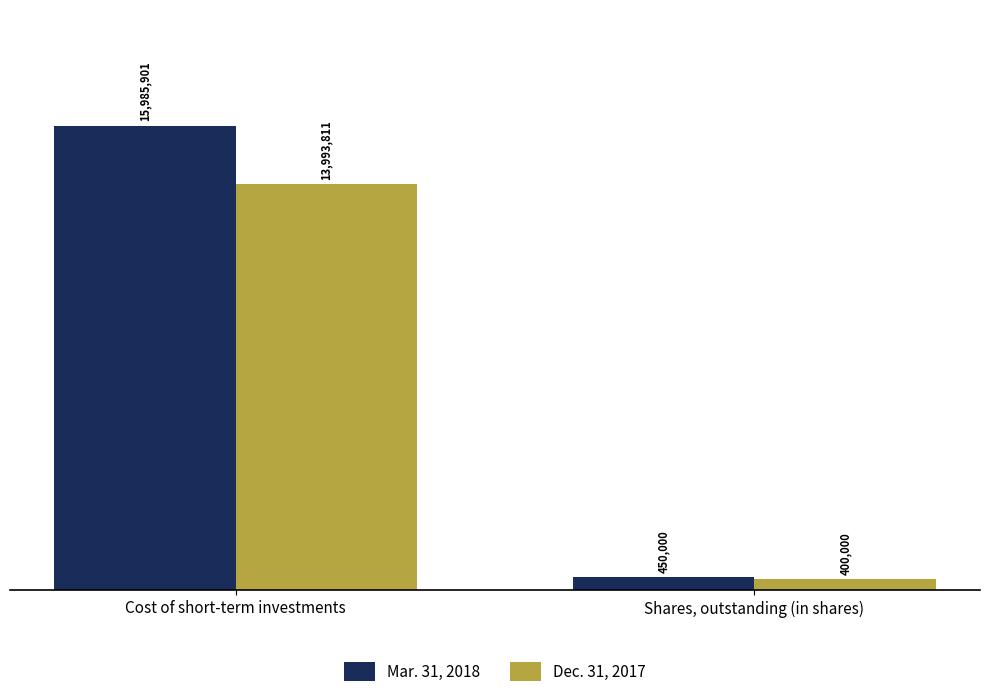

Rank the series at Cost of short-term investments from lowest to highest value.

Dec. 31, 2017, Mar. 31, 2018